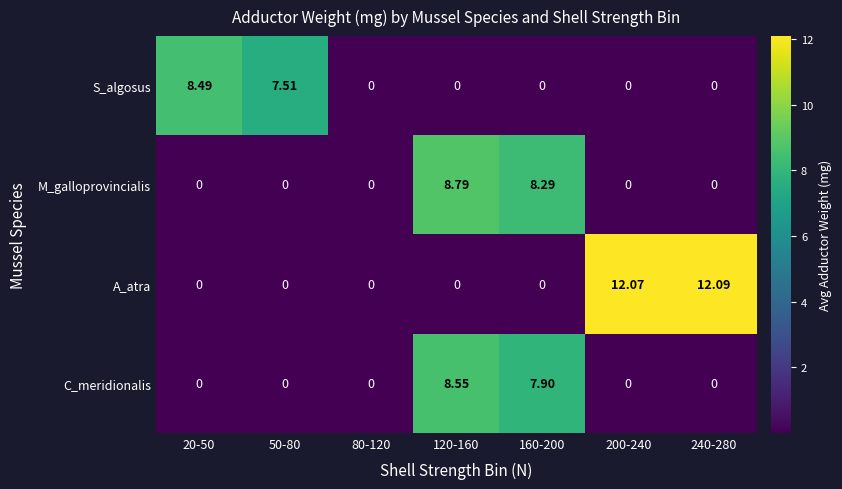

Is the value of C_meridionalis at 160-200 greater than the value of S_algosus at 120-160?

Yes